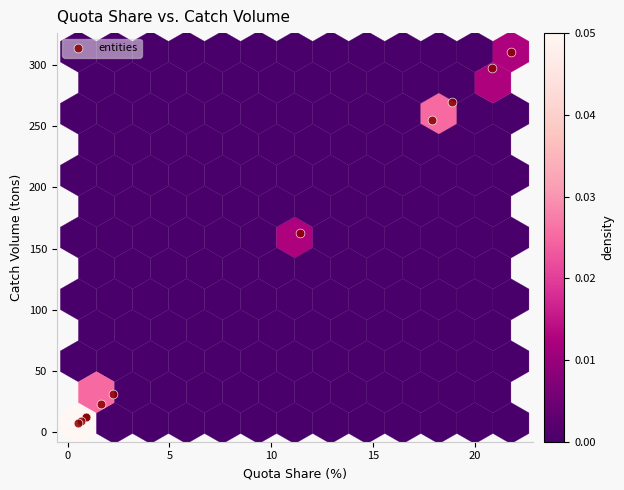

What Y value in the scatter plot is closest to 159?

163.0